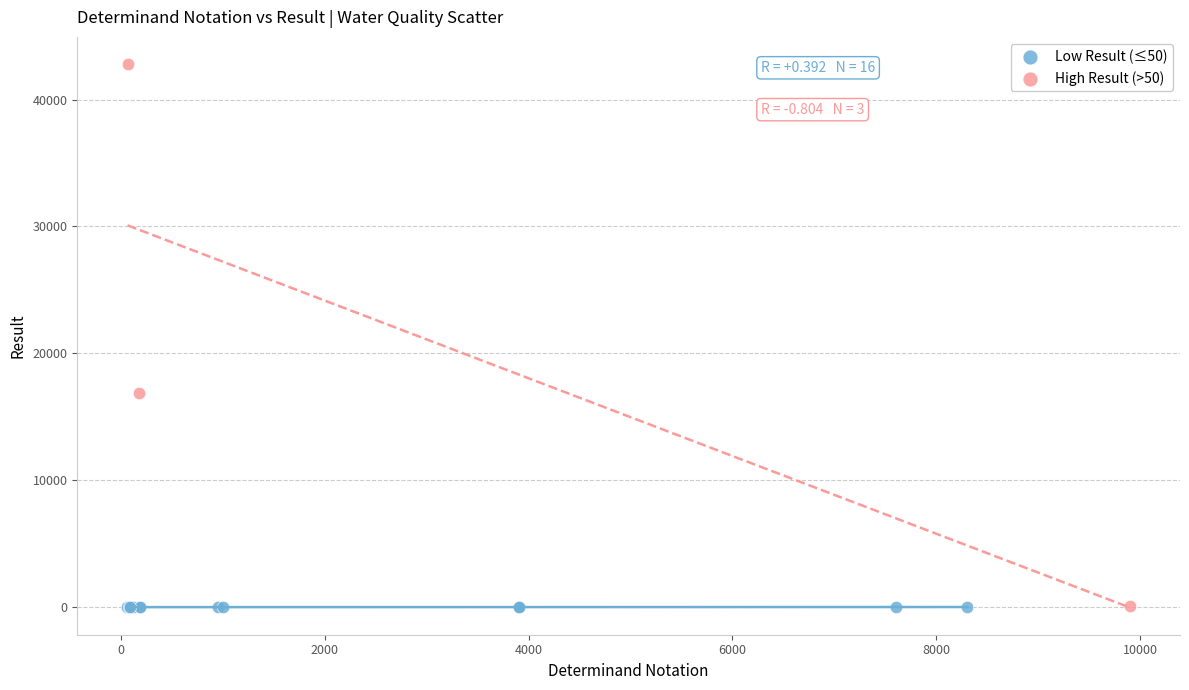

Which series contains the highest Y value?

High Result (>50)